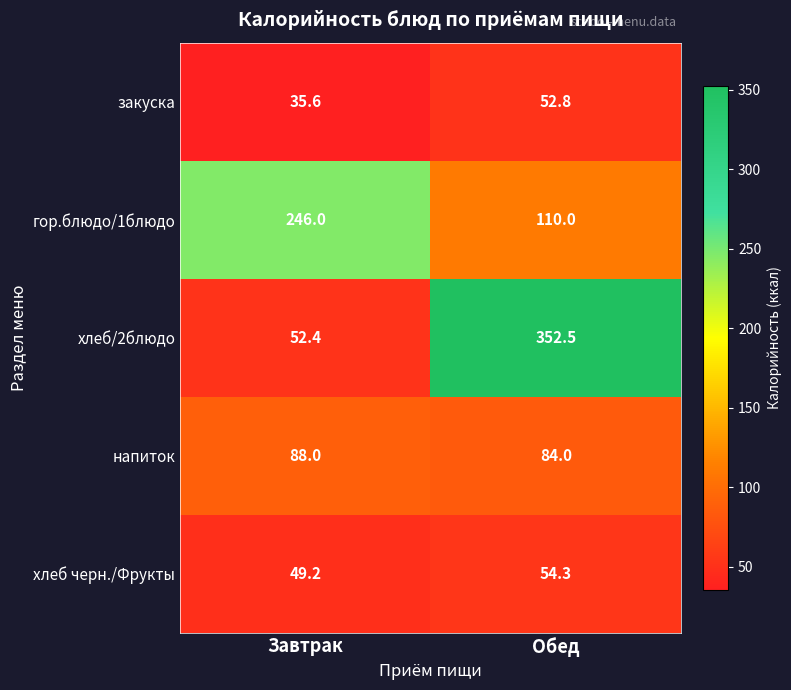

List the series in order of their peak value, highest first.

хлеб/2блюдо, гор.блюдо/1блюдо, напиток, хлеб черн./Фрукты, закуска